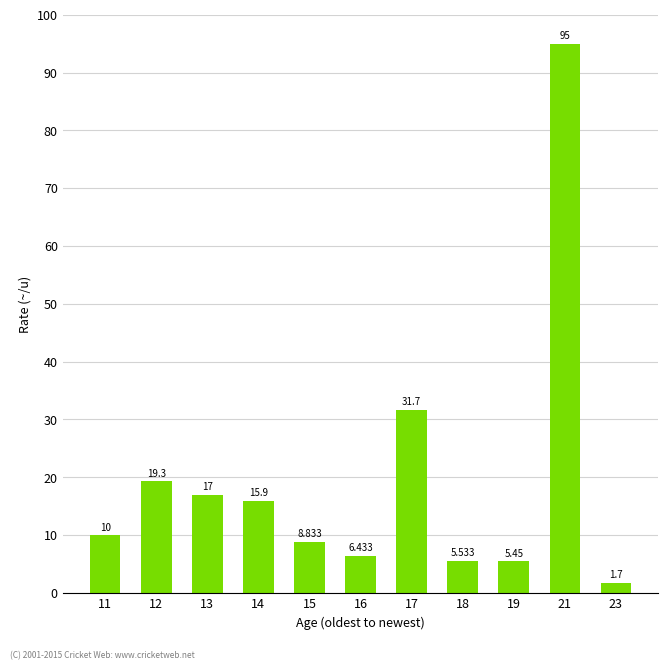

What is the smallest value displayed?

1.7